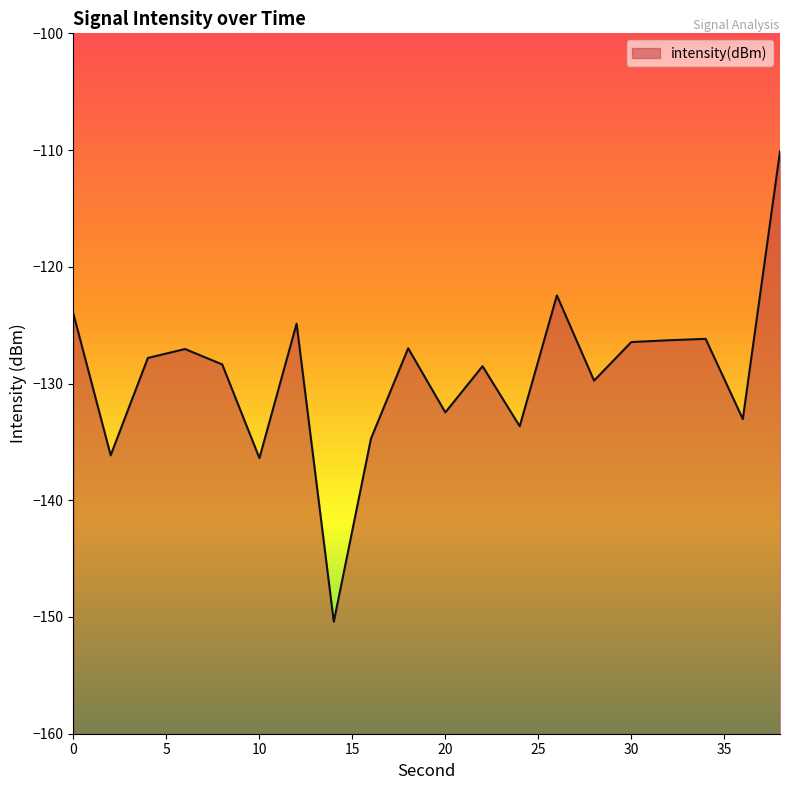

True or false: the data has more than 0 interior local peaks.

True